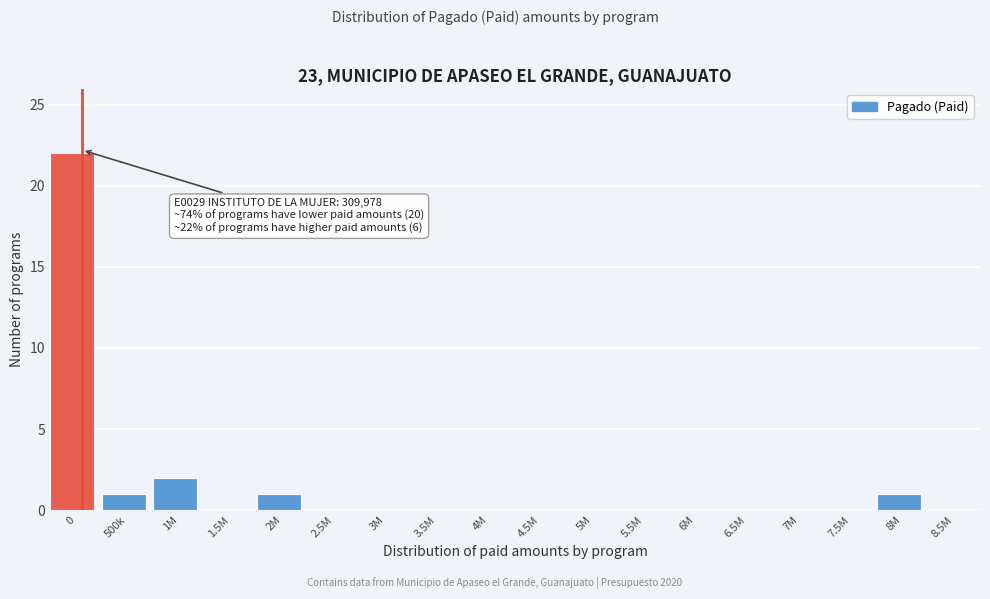

Reading left to right, what are all the values shown in this chart?

0=22	500k=1	1M=2	1.5M=0	2M=1	2.5M=0	3M=0	3.5M=0	4M=0	4.5M=0	5M=0	5.5M=0	6M=0	6.5M=0	7M=0	7.5M=0	8M=1	8.5M=0